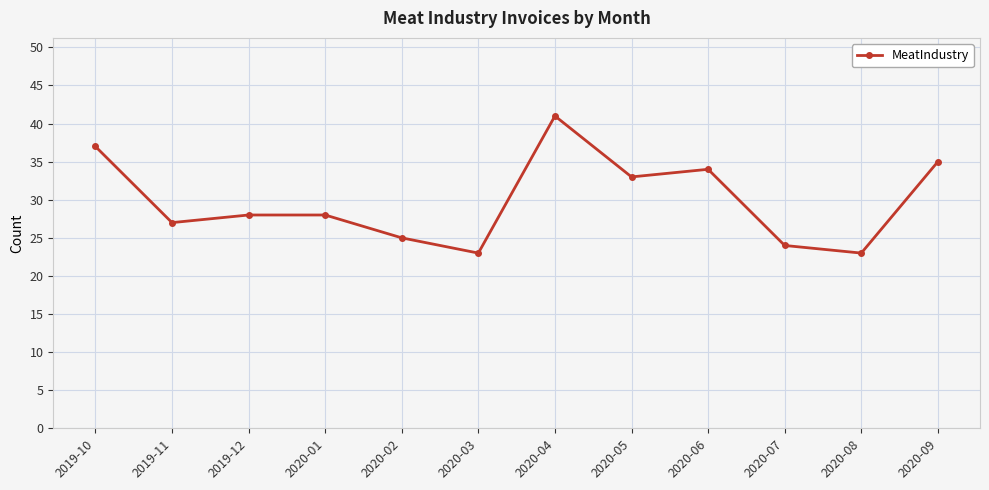

What is the label of the 4th point from the left?

2020-01